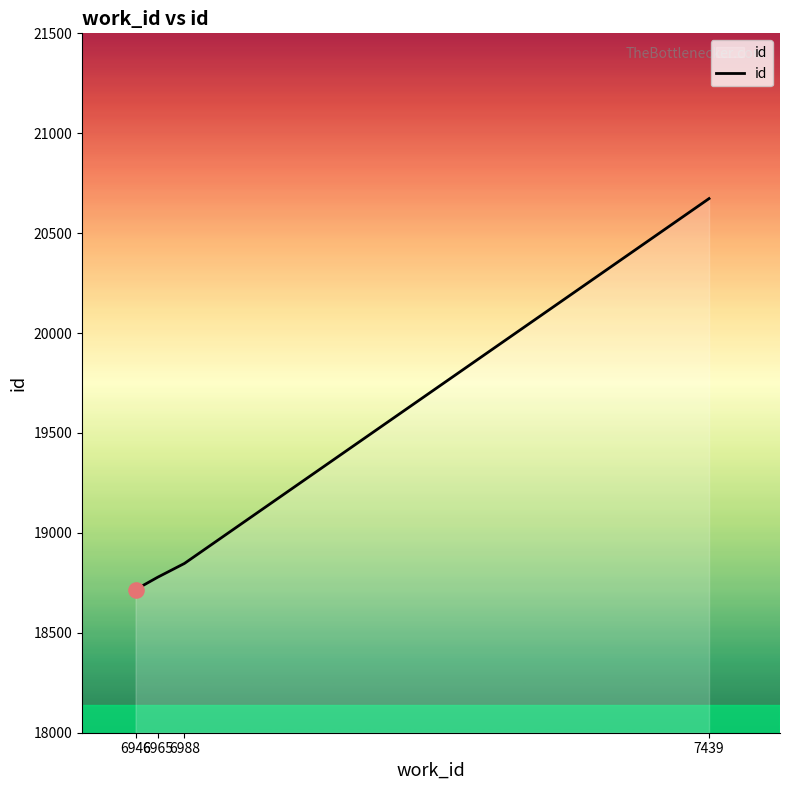

What is the change in value from 6946 to 7439?

+1957